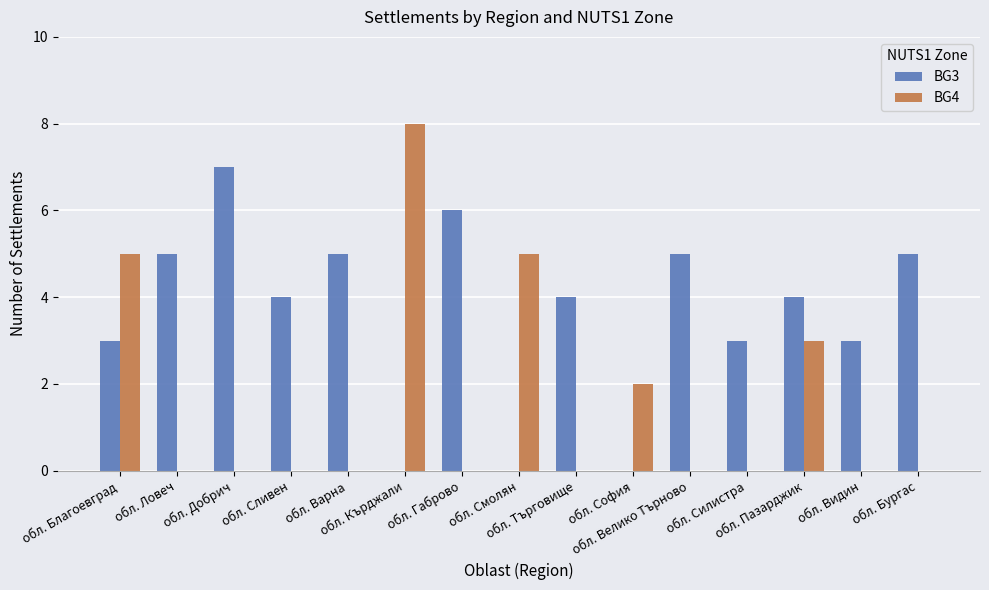

The BG4 series shows 3 at обл. Бургас. True or false?

False